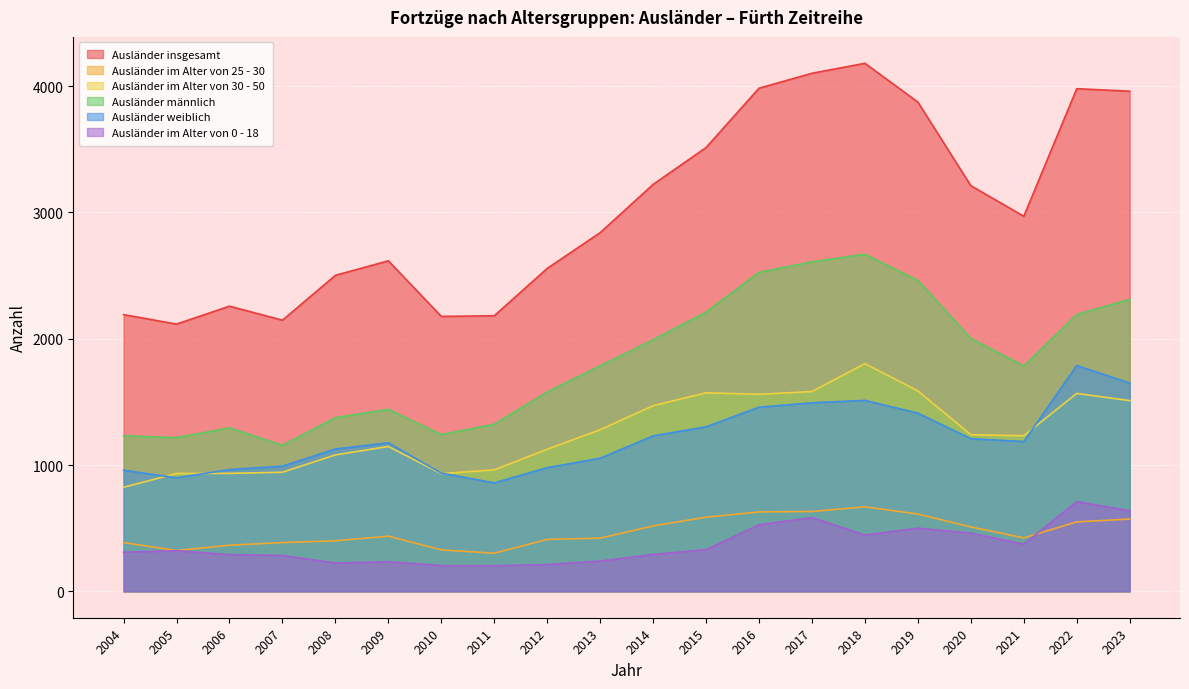

What is the total value across all series at 2016?

10684